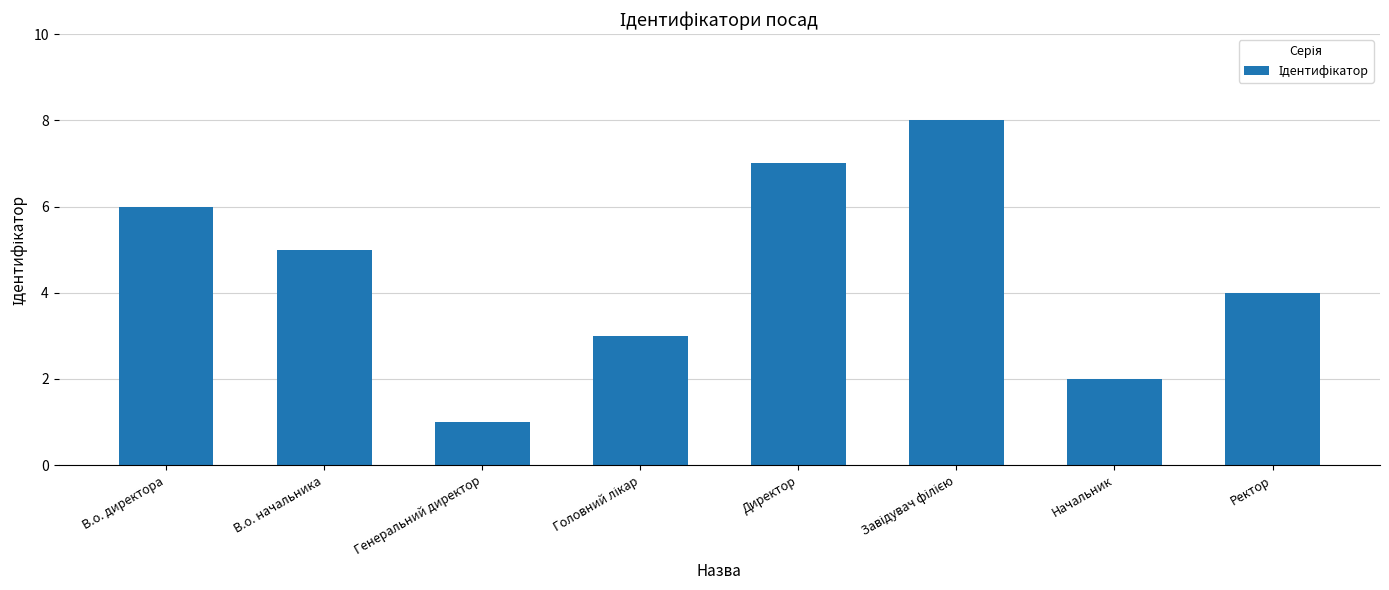

True or false: the data shows 1 at Начальник.

False